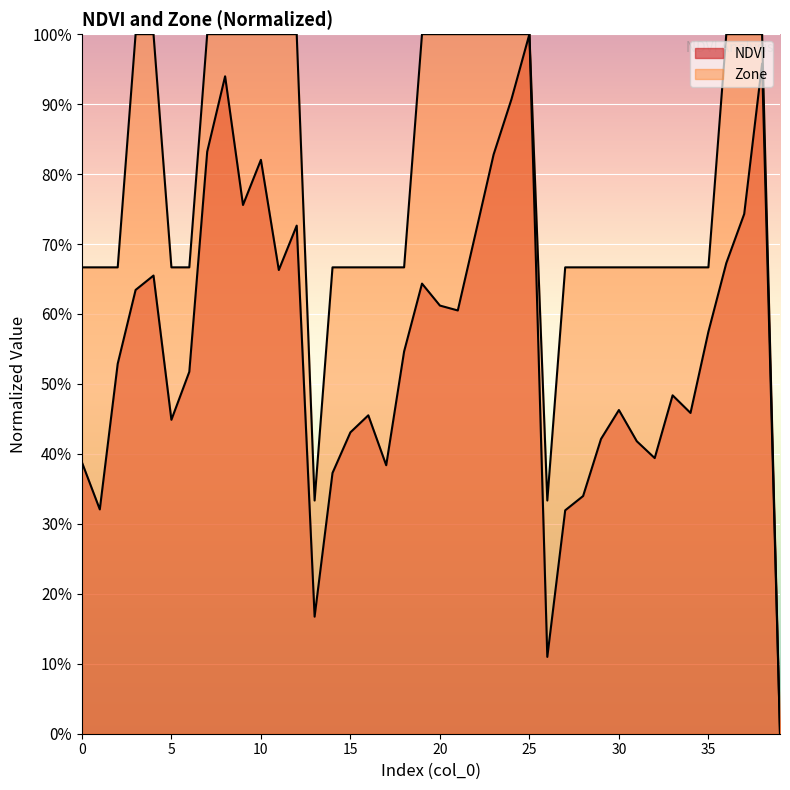

Where is the first local maximum for NDVI?

4